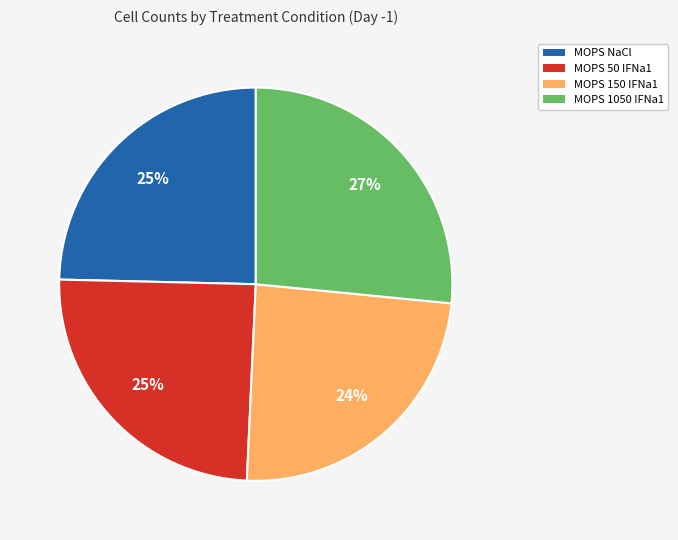

Count the number of slices in the pie.

4